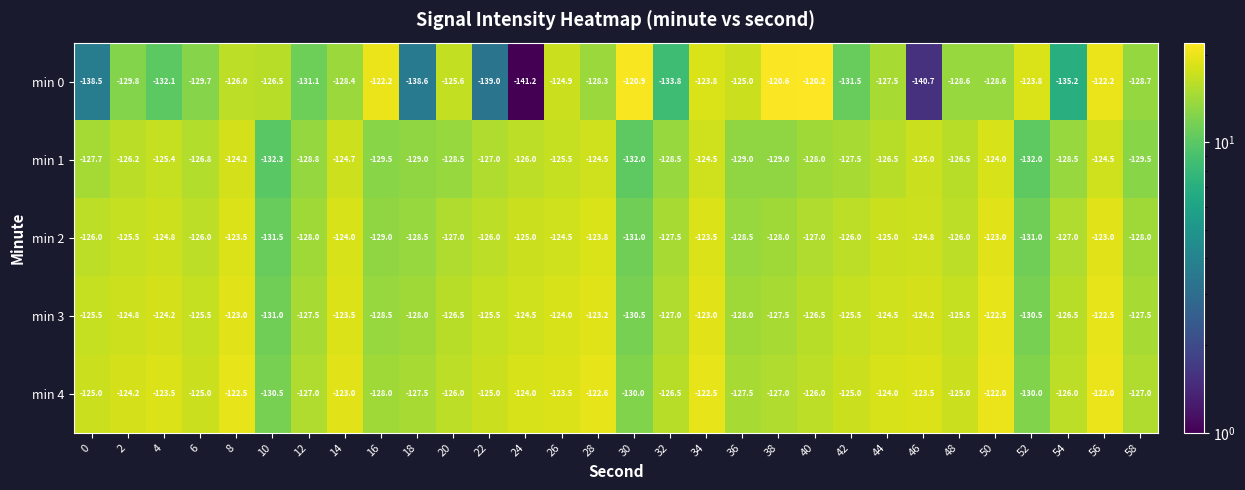

What is the difference between the maximum and minimum values in the min 3 series?

8.5